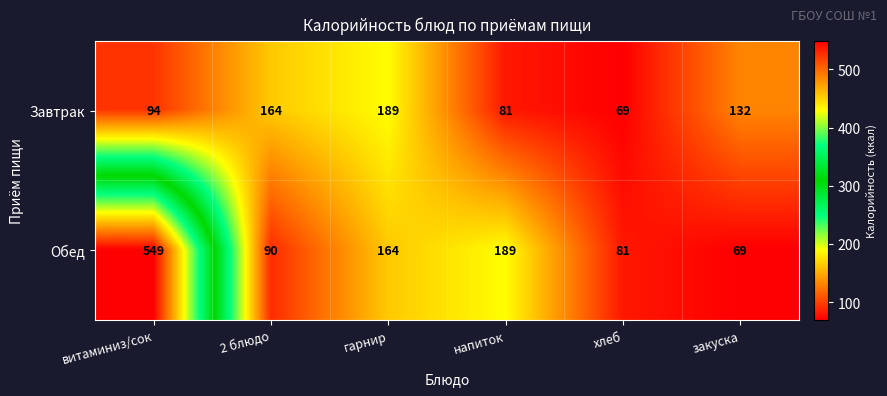

Reading right to left, extract all data points from this chart.

Завтрак: закуска=132	хлеб=69	напиток=81	гарнир=189	2 блюдо=164	витаминиз/сок=94
Обед: закуска=69	хлеб=81	напиток=189	гарнир=164	2 блюдо=90	витаминиз/сок=549